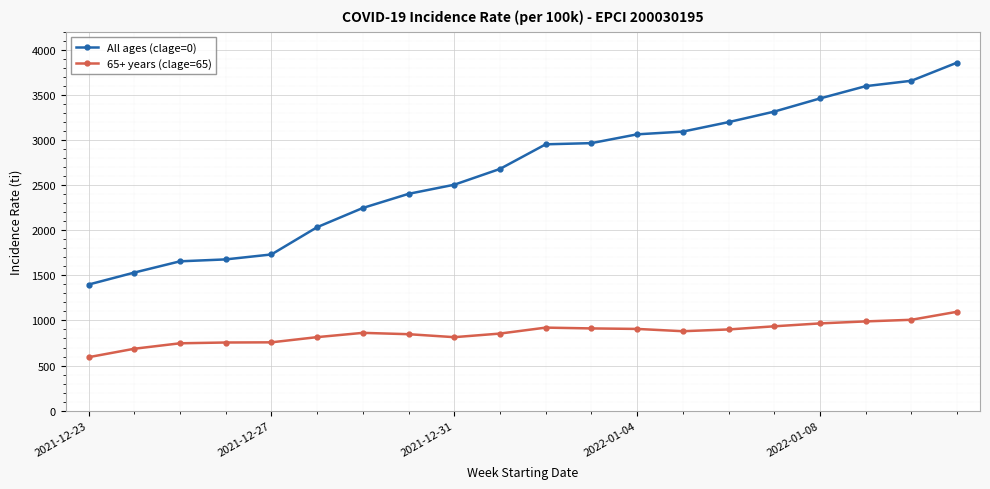

What is the value of the 65+ years (clage=65) point at the 10th from the left?

854.5